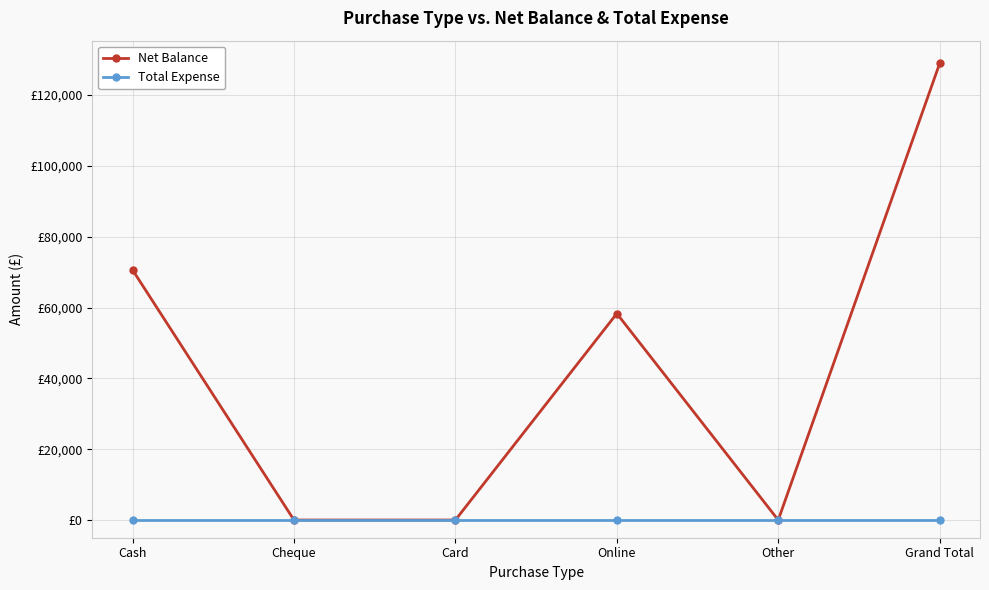

What are all the series names shown in the legend?

Net Balance, Total Expense